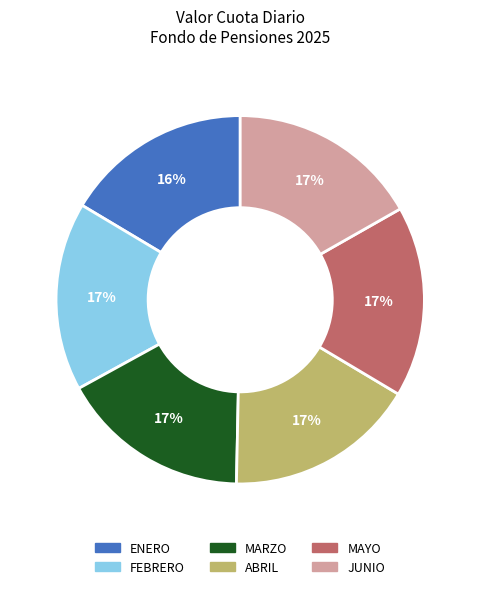

To the nearest percent, what percentage of the pie is JUNIO?

17%